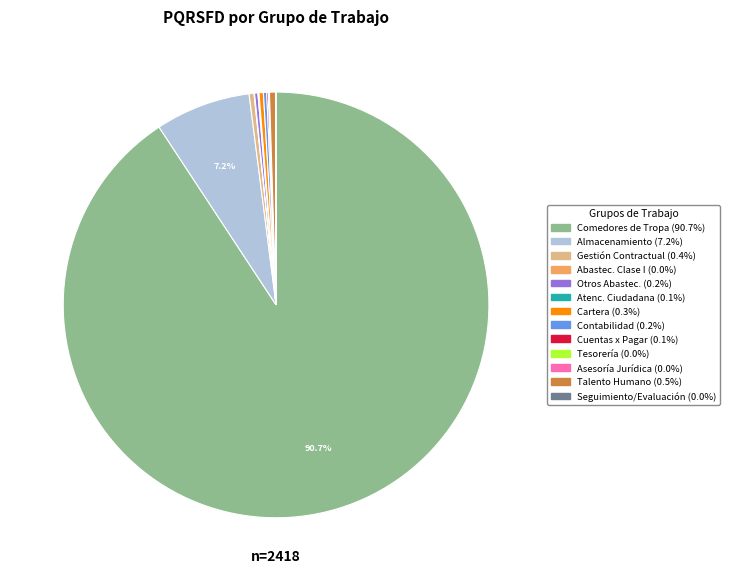

Does any single category account for the majority?

Yes